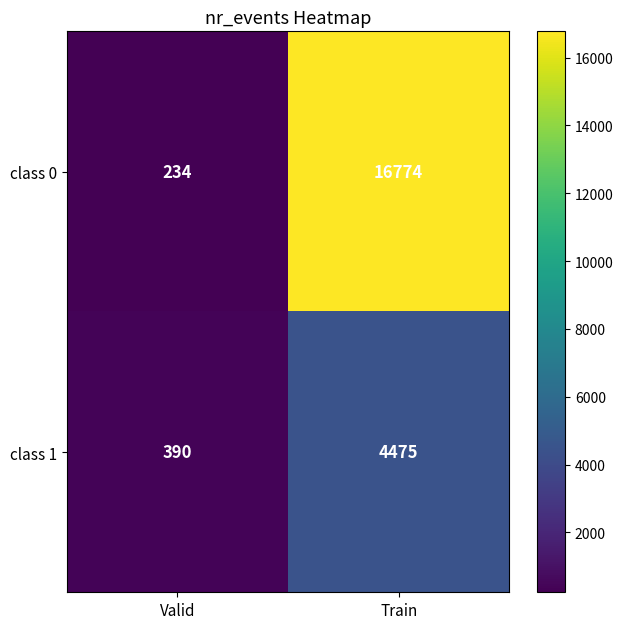

Where is class 1 nearest to the value 2432?

Valid